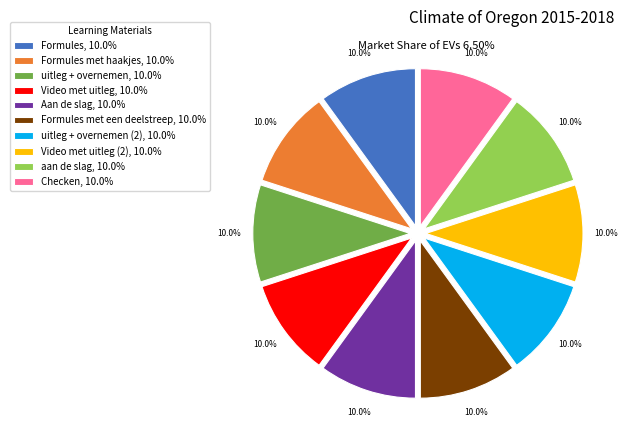

Does Video met uitleg, 10.0% represent more than half of the total?

No